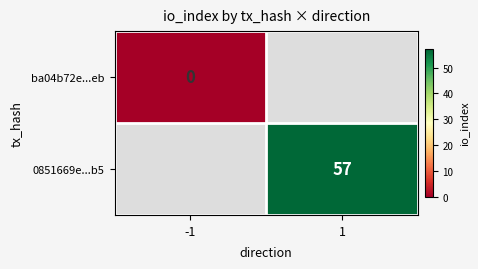

How many series are shown in this chart?

2